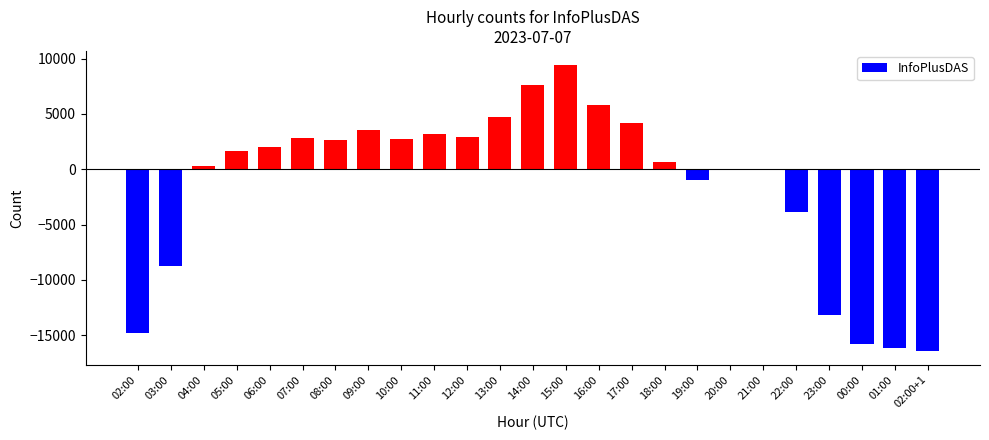

How many values exceed 1672?

13